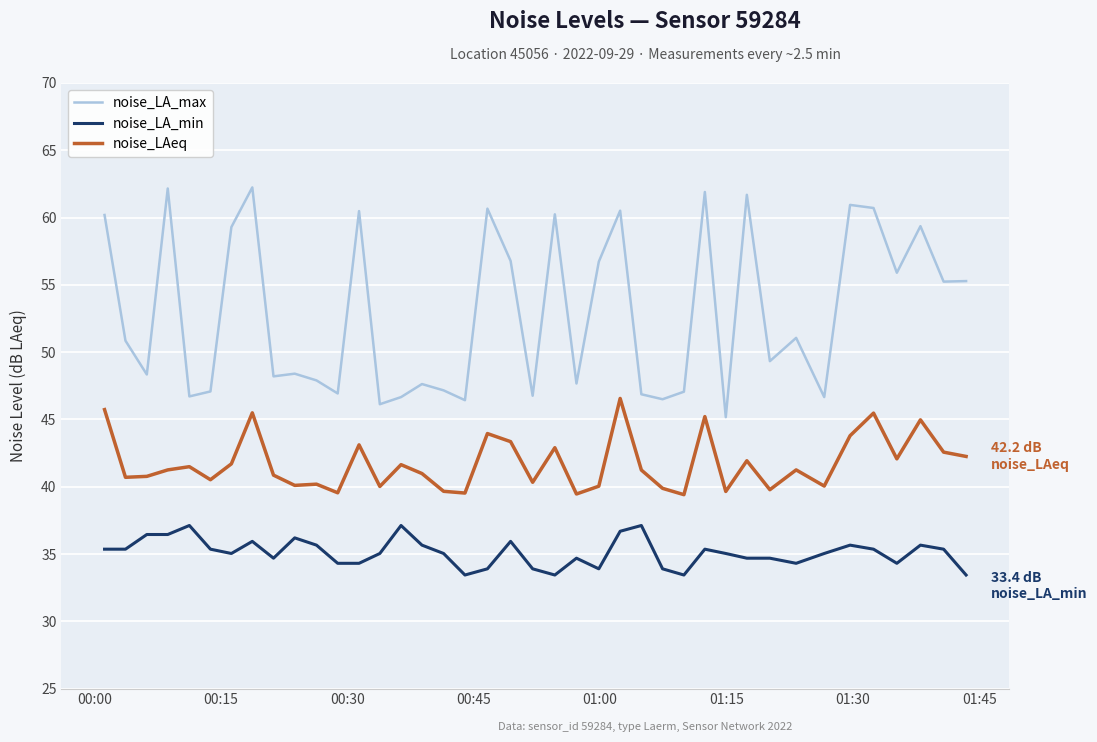

Which series has the largest total across all categories?

noise_LA_max